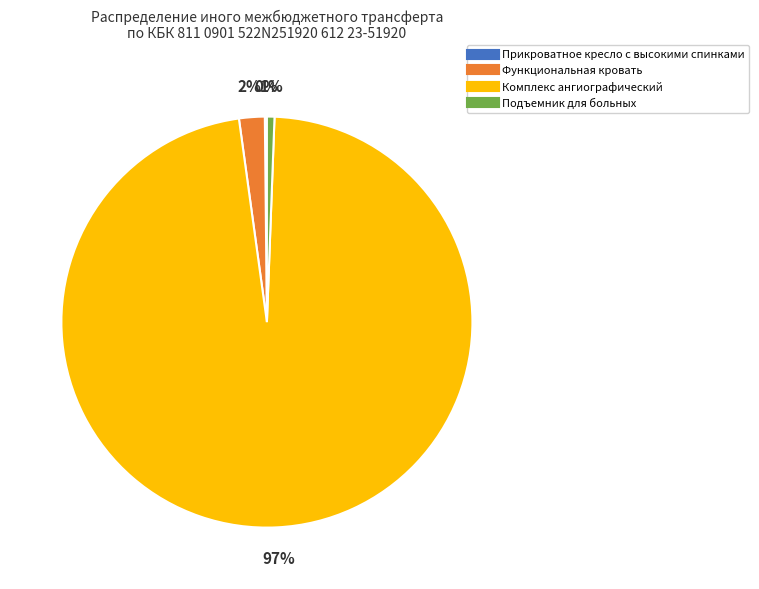

To the nearest percent, what is the average slice percentage?

25%